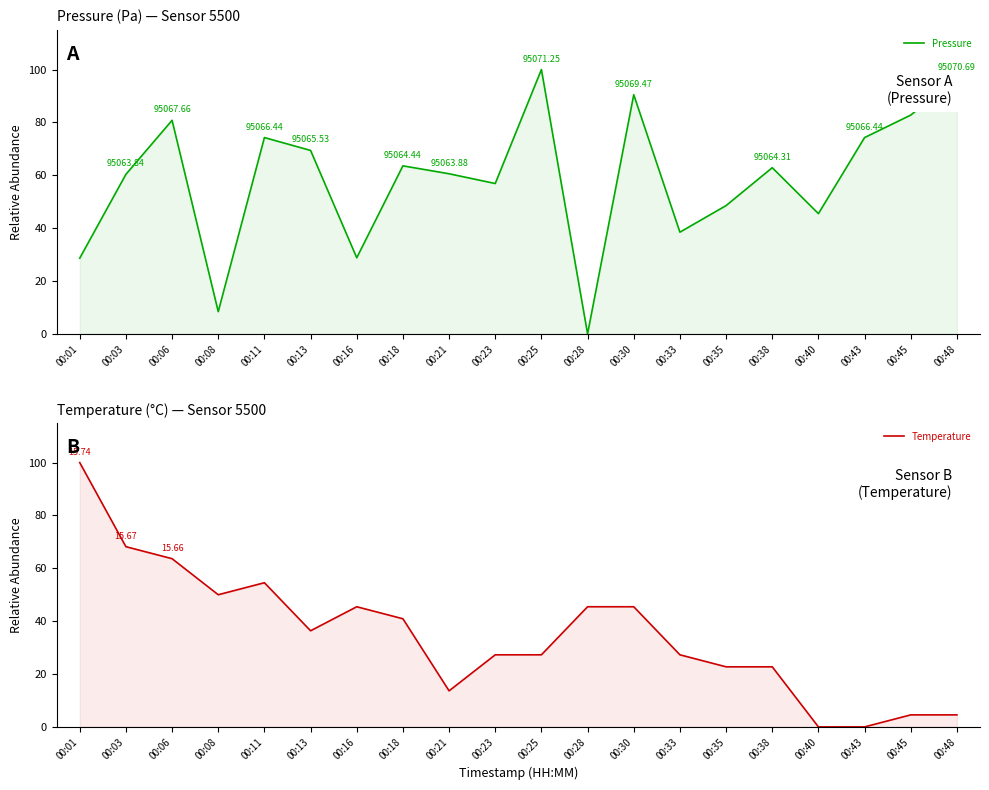

The Temperature series shows 18.7 at 00:21. True or false?

False